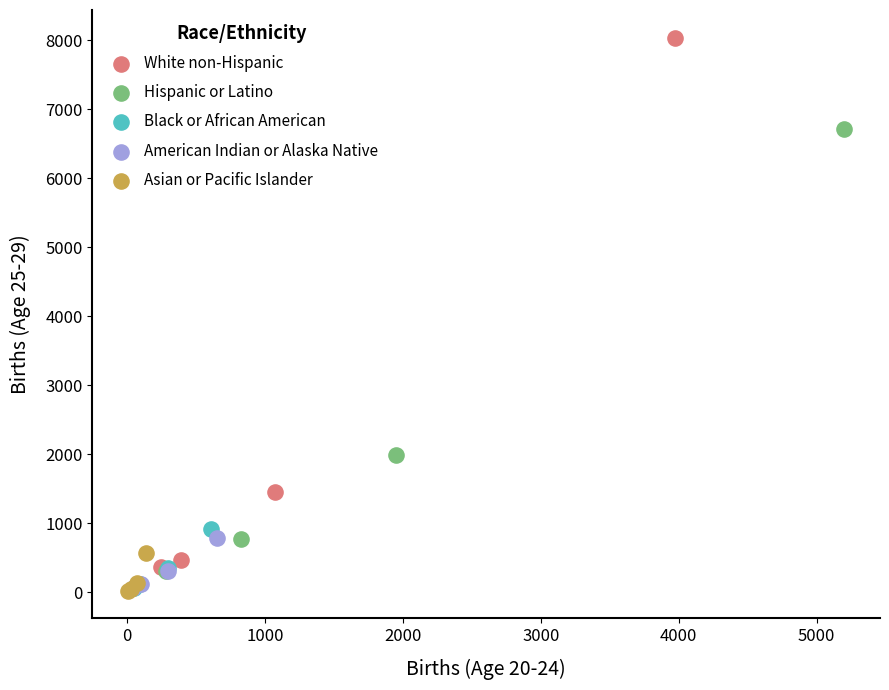

Which series reaches the maximum Y coordinate?

White non-Hispanic